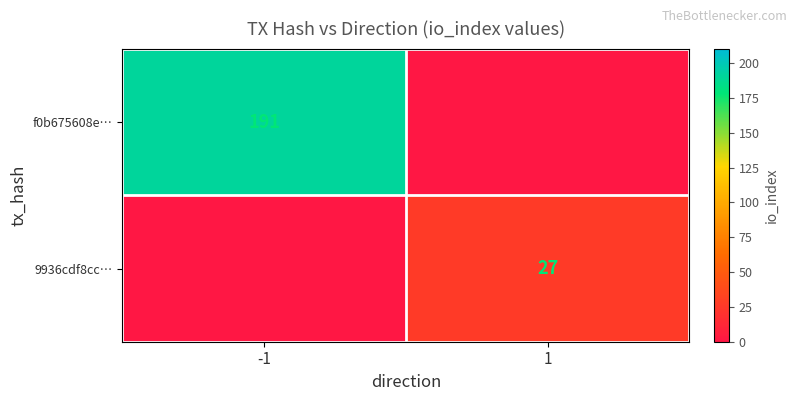

The value of f0b675608e… at -1 is 191. True or false?

True